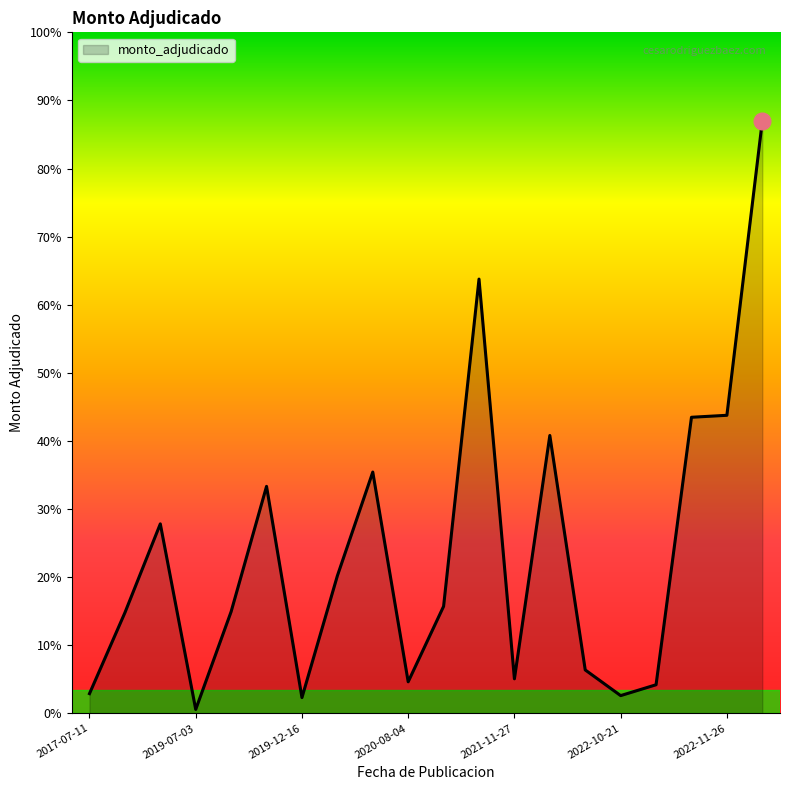

Is this an area chart (filled region under the line)?

Yes